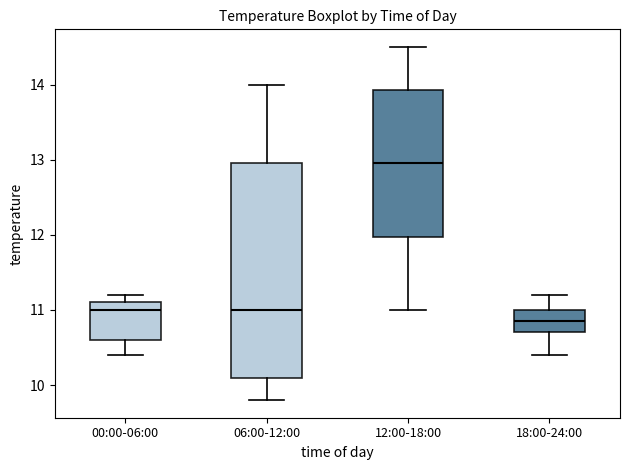

Which box has the highest median line?

12:00-18:00